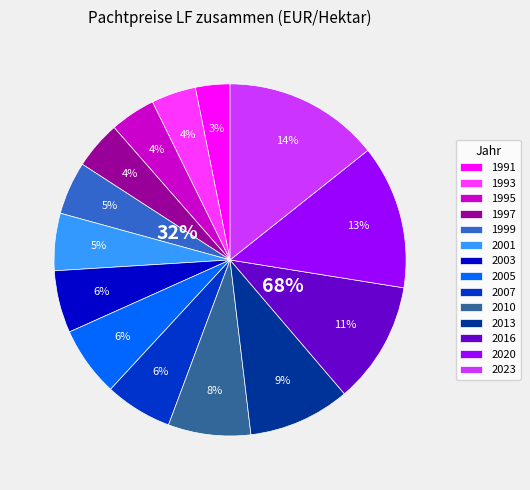

Does any single category account for the majority?

No